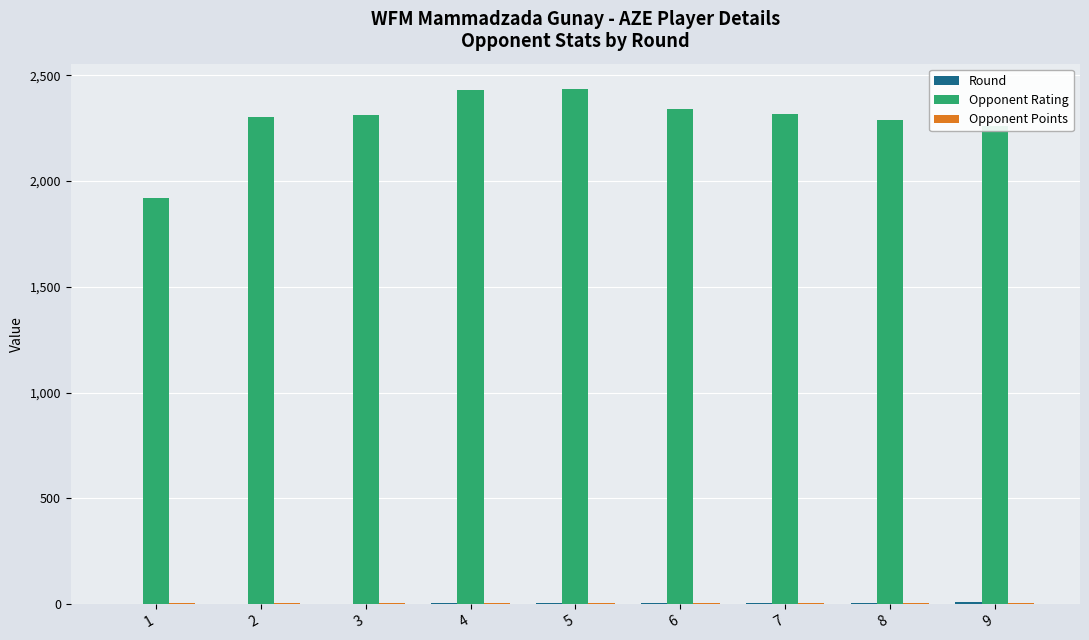

The value of Opponent Rating at 9 is 2259.0. True or false?

True